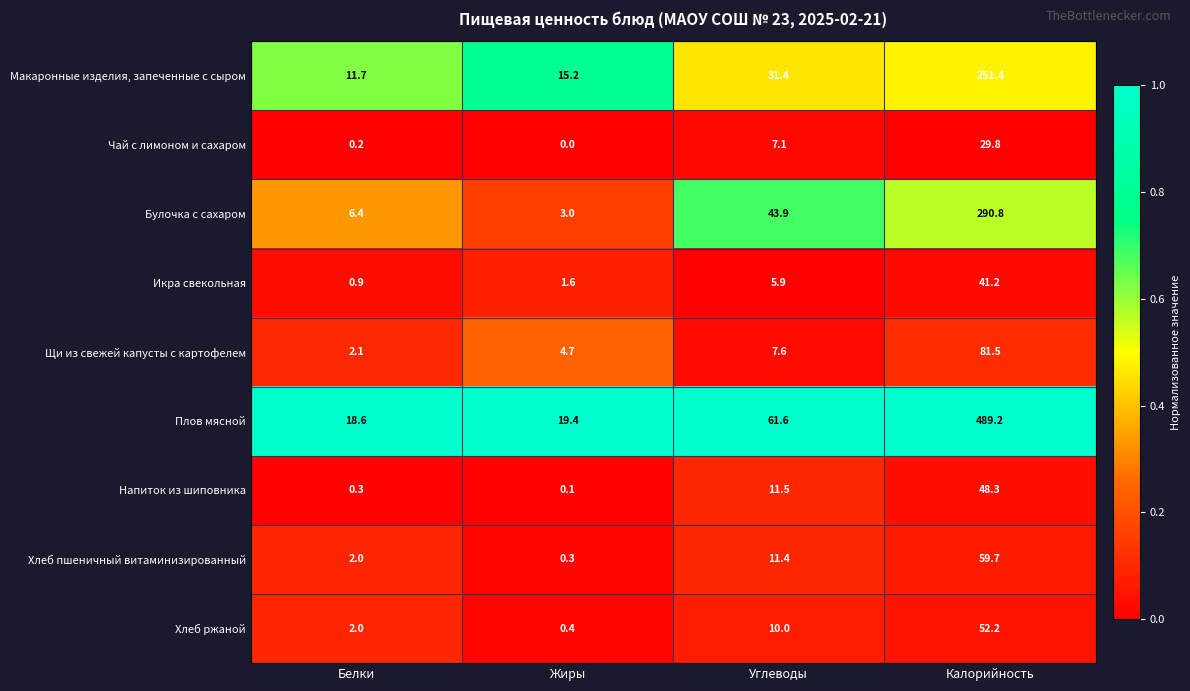

Which series has the largest total across all categories?

Плов мясной